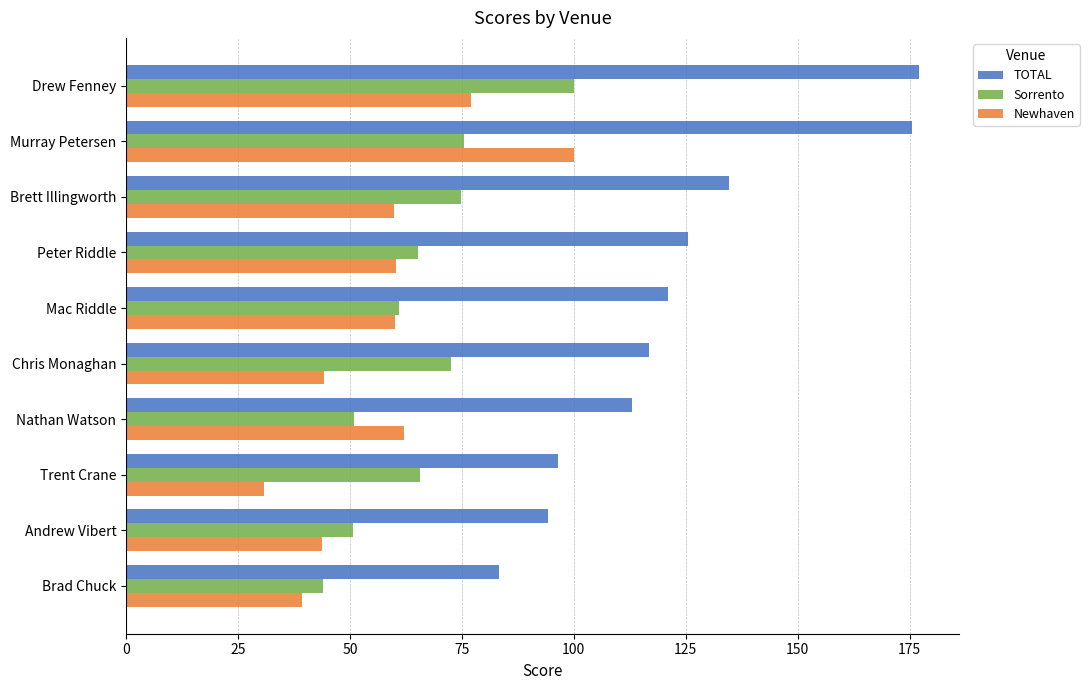

What is the difference between the maximum and minimum values in the Sorrento series?

56.1